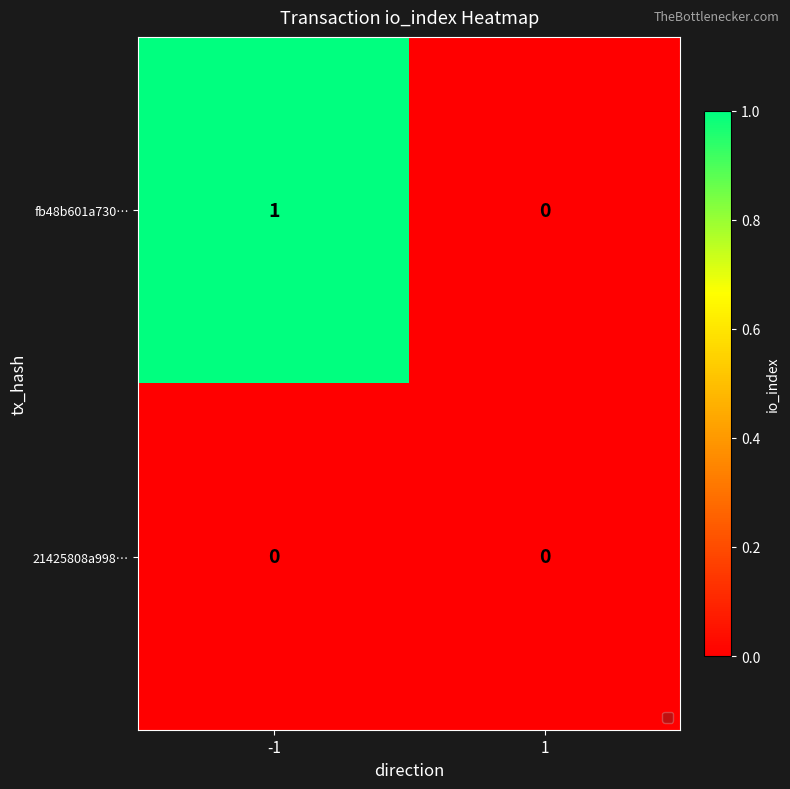

At which category is the sum across all series the highest?

-1